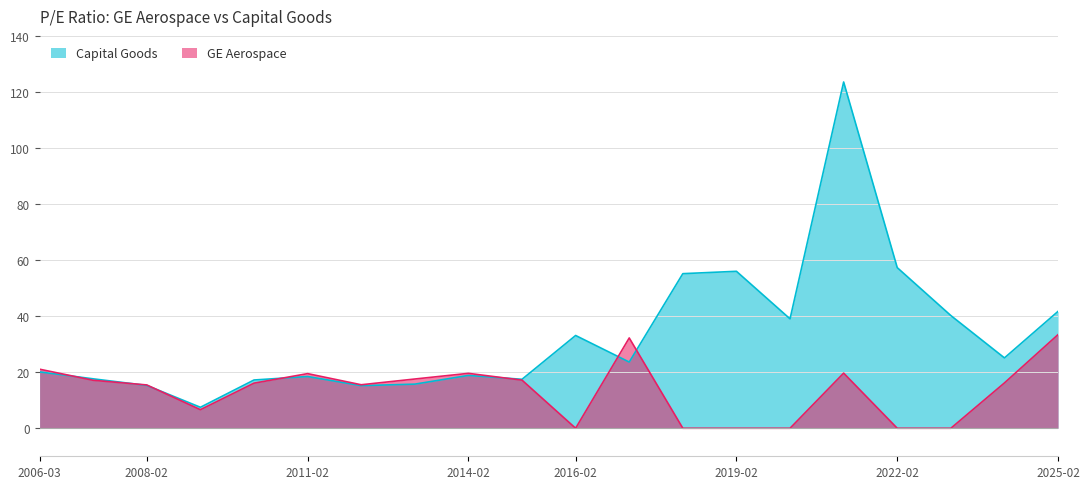

What is the spread (max minus min) of values at 2012-02?

0.3